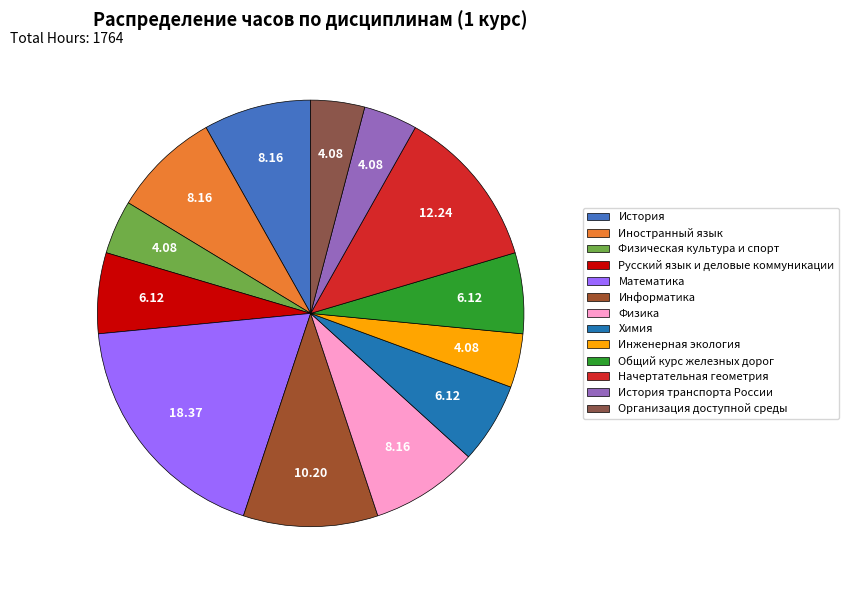

Does any single category account for the majority?

No